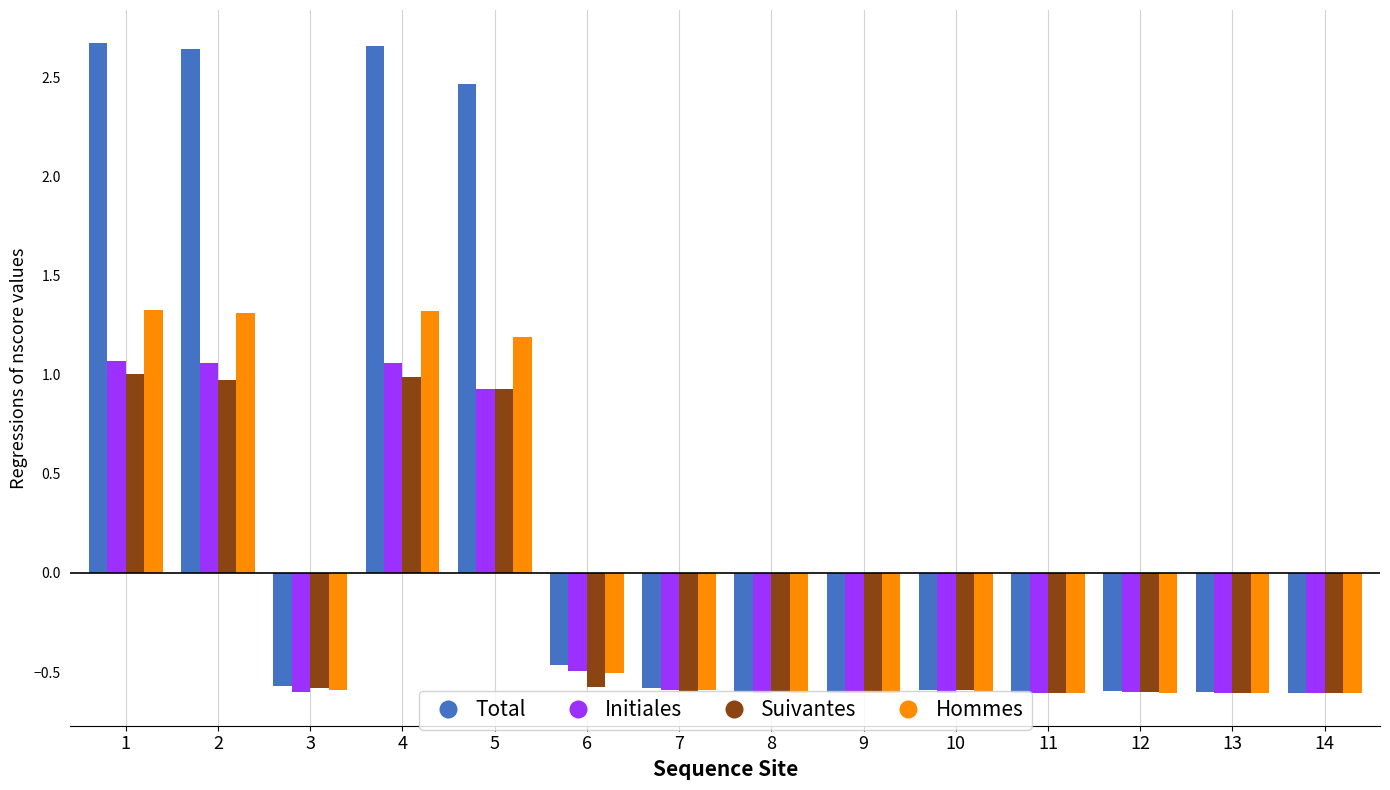

Which series has the largest range (max minus min)?

Total